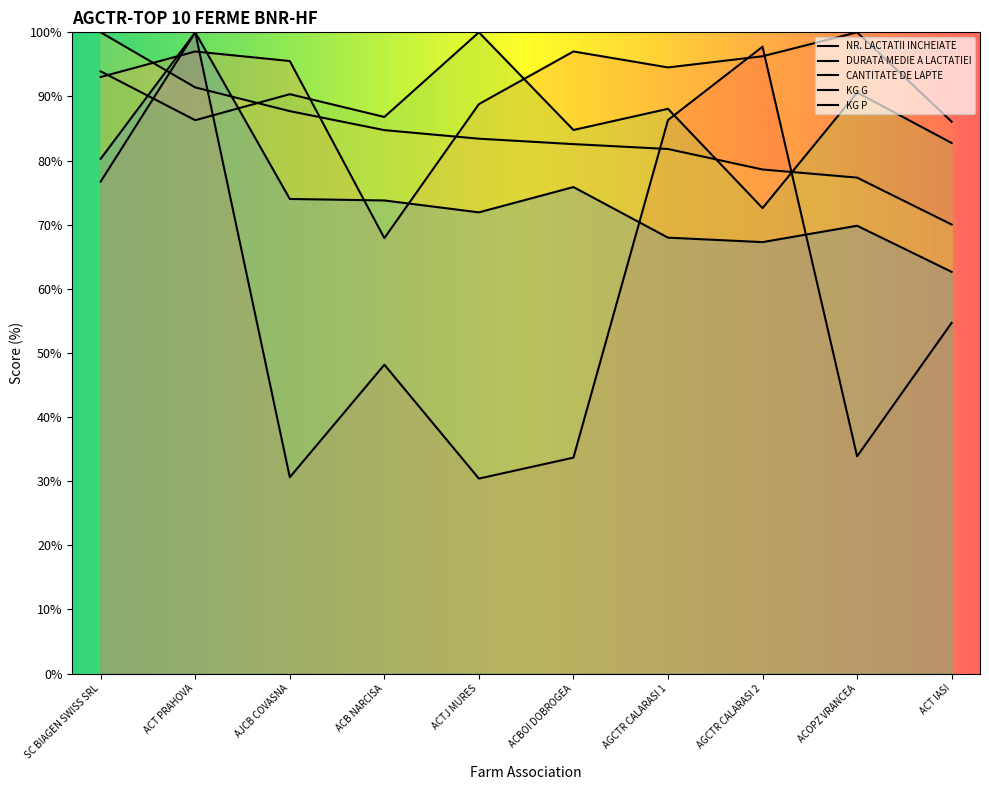

What are all the series names shown in the legend?

NR. LACTATII INCHEIATE, DURATA MEDIE A LACTATIEI, CANTITATE DE LAPTE, KG G, KG P